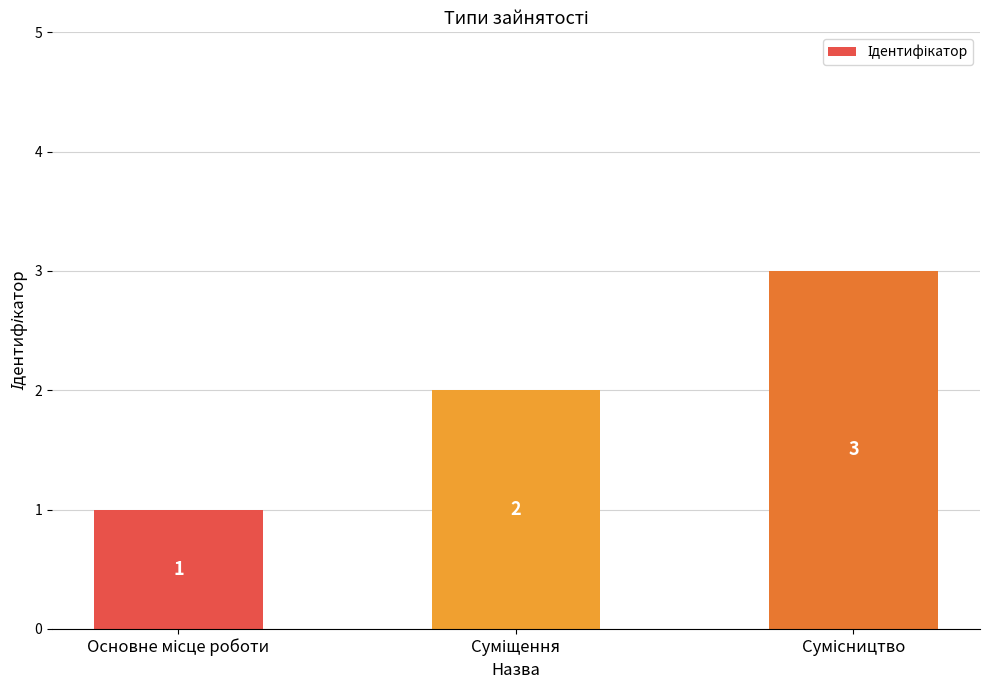

Reading left to right, extract all data points from this chart.

1	2	3